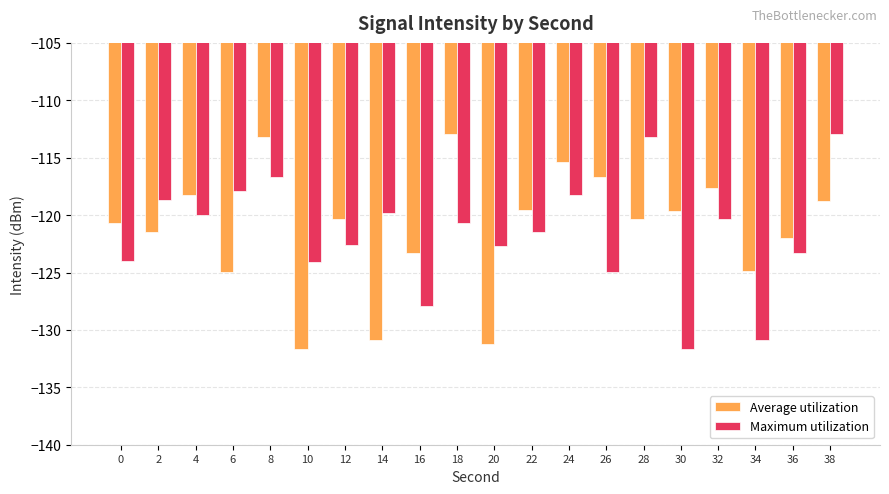

What is the total value across all series at 26?

-241.7